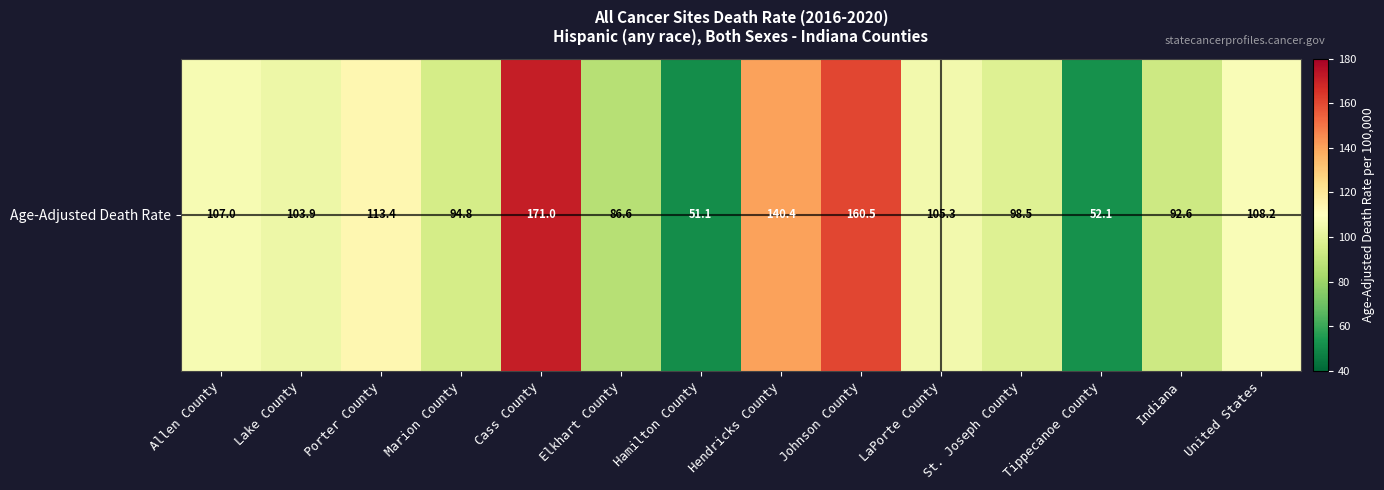

What is the difference between the second highest and minimum values?

109.4